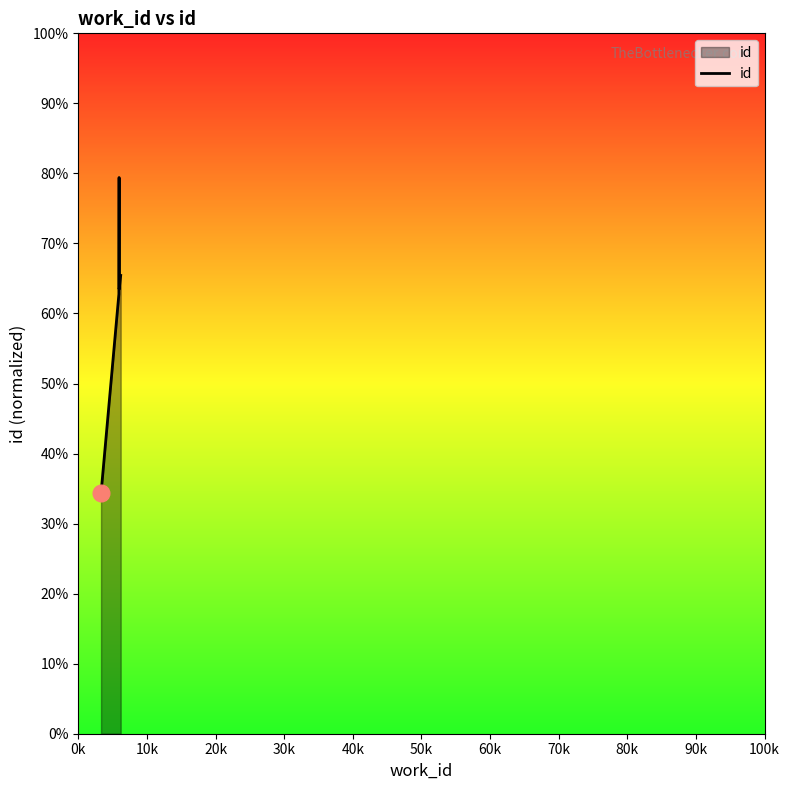

How many interior local valleys (lower than both neighbors) does the data have?

1